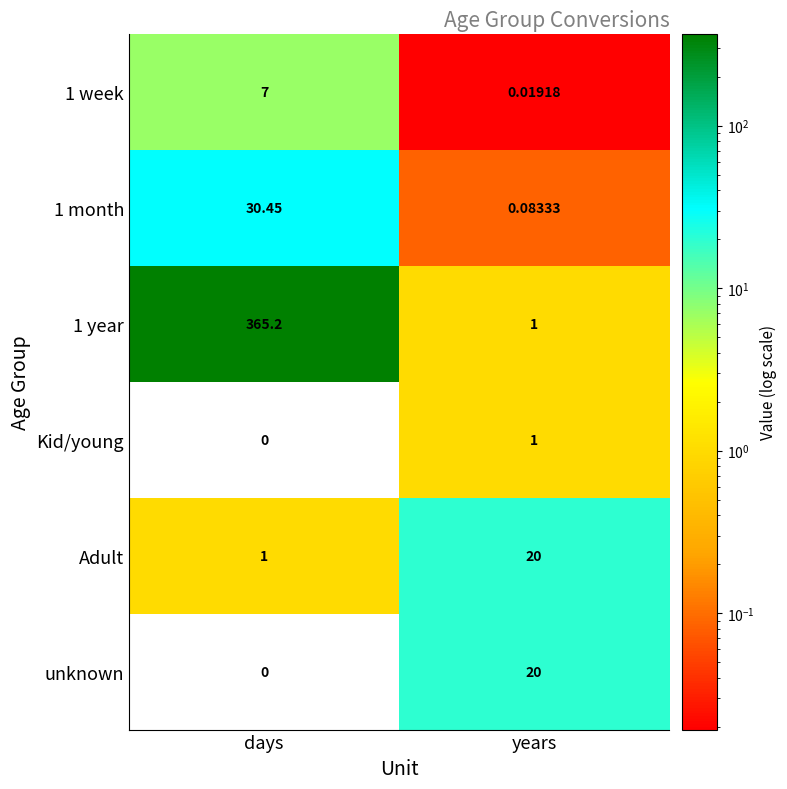

Which category has the highest value in the unknown series?

years